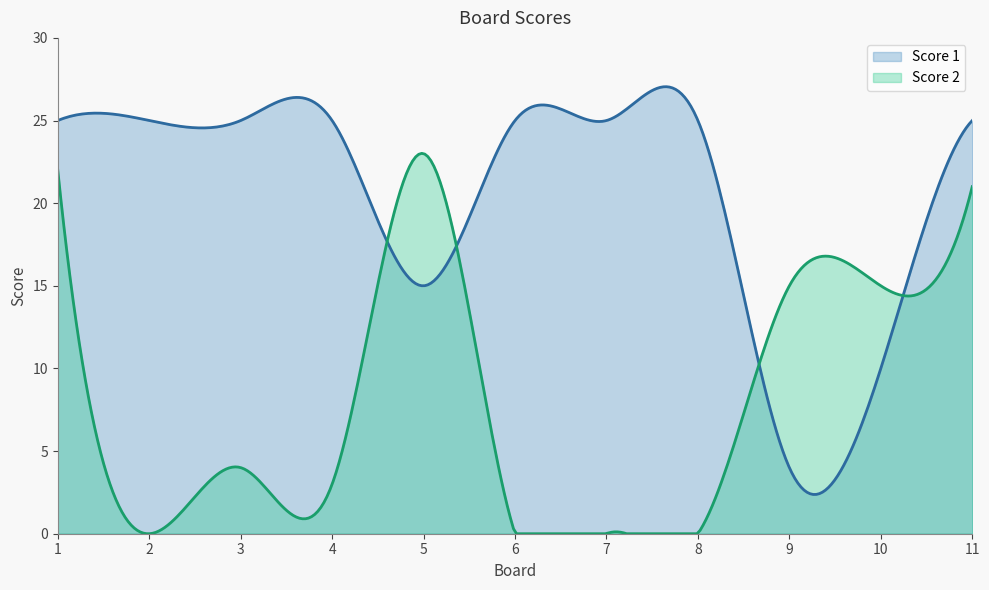

Which series has the largest range (max minus min)?

Score 1